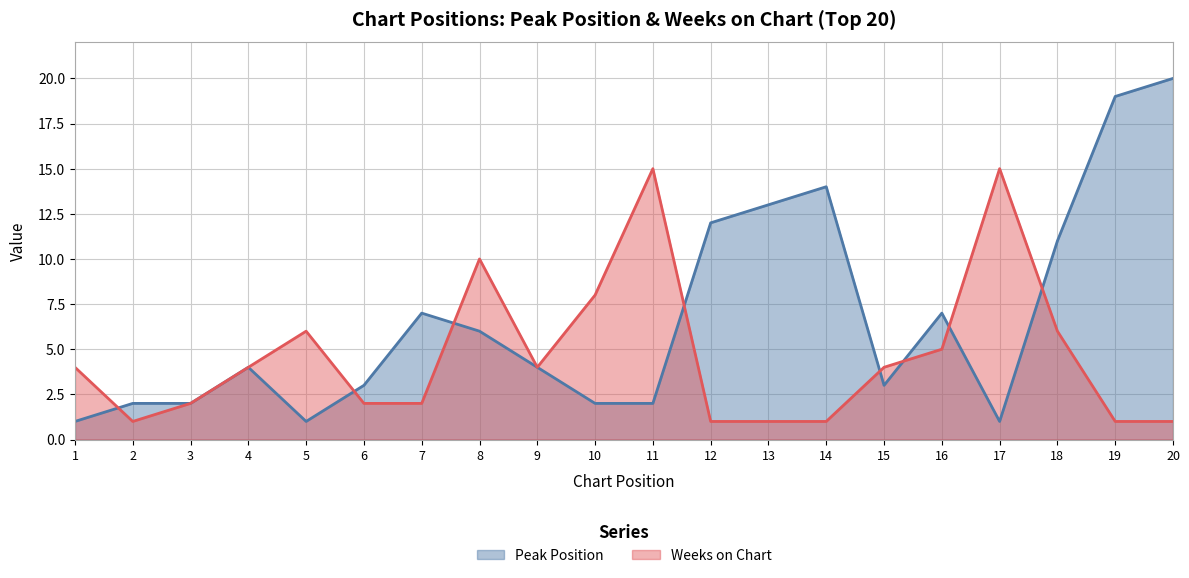

Reading left to right, what are all the values shown in this chart?

Peak Position: 1	2	2	4	1	3	7	6	4	2	2	12	13	14	3	7	1	11	19	20
Weeks on Chart: 4	1	2	4	6	2	2	10	4	8	15	1	1	1	4	5	15	6	1	1